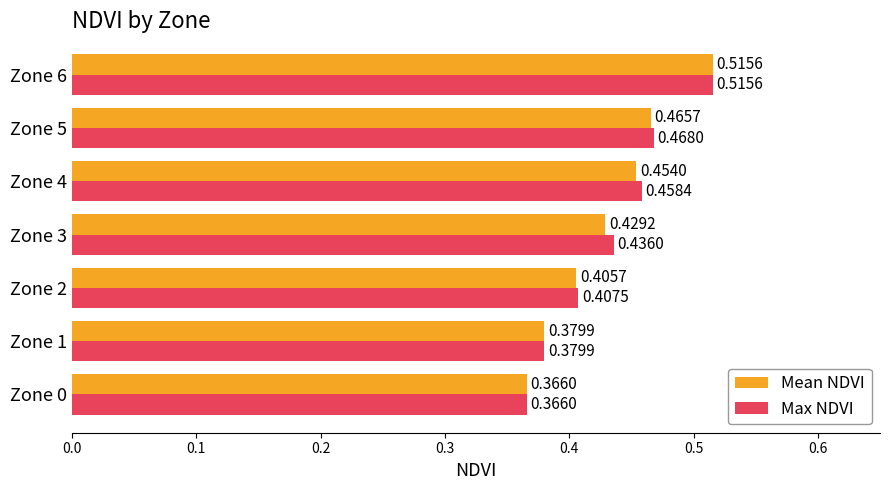

List the labels in order of Mean NDVI value, largest first.

Zone 6, Zone 5, Zone 4, Zone 3, Zone 2, Zone 1, Zone 0